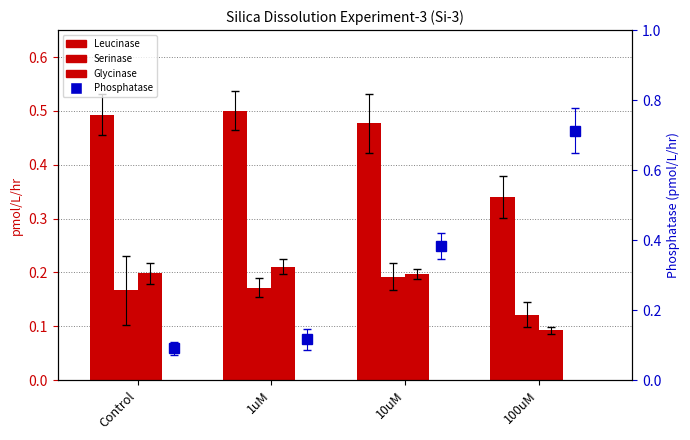

Are the bars horizontal?

No